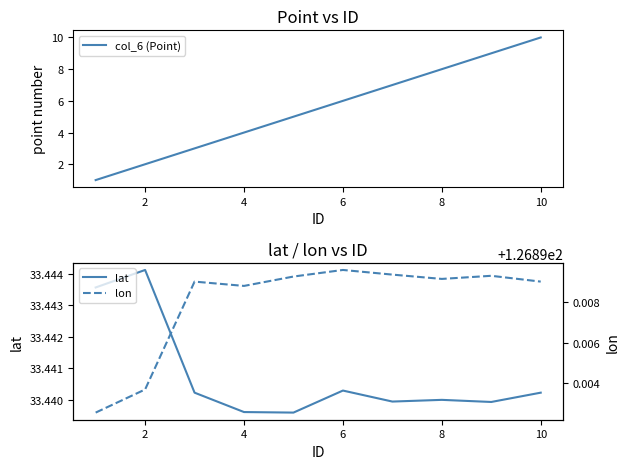

What are all the series names shown in the legend?

col_6 (Point), lat, lon